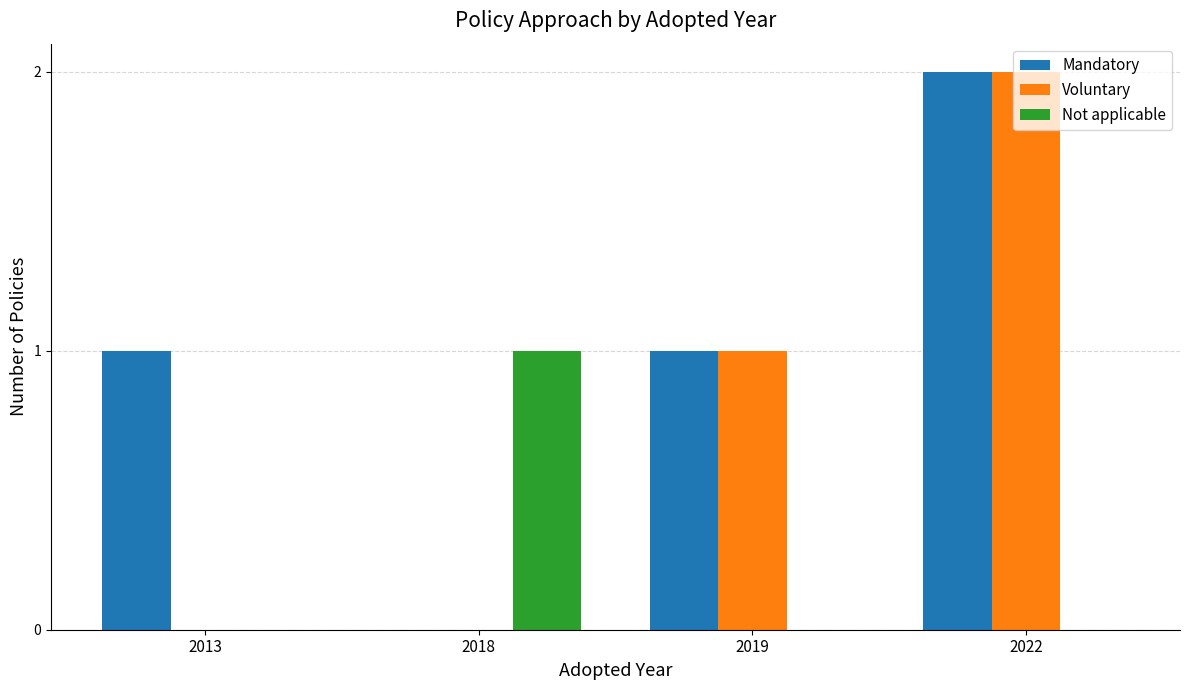

Which category has the highest value in the Voluntary series?

2022